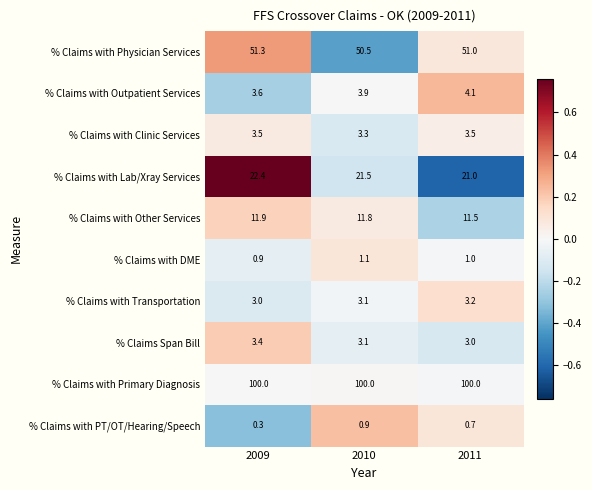

The % Claims with Clinic Services series shows 3.3 at 2010. True or false?

True